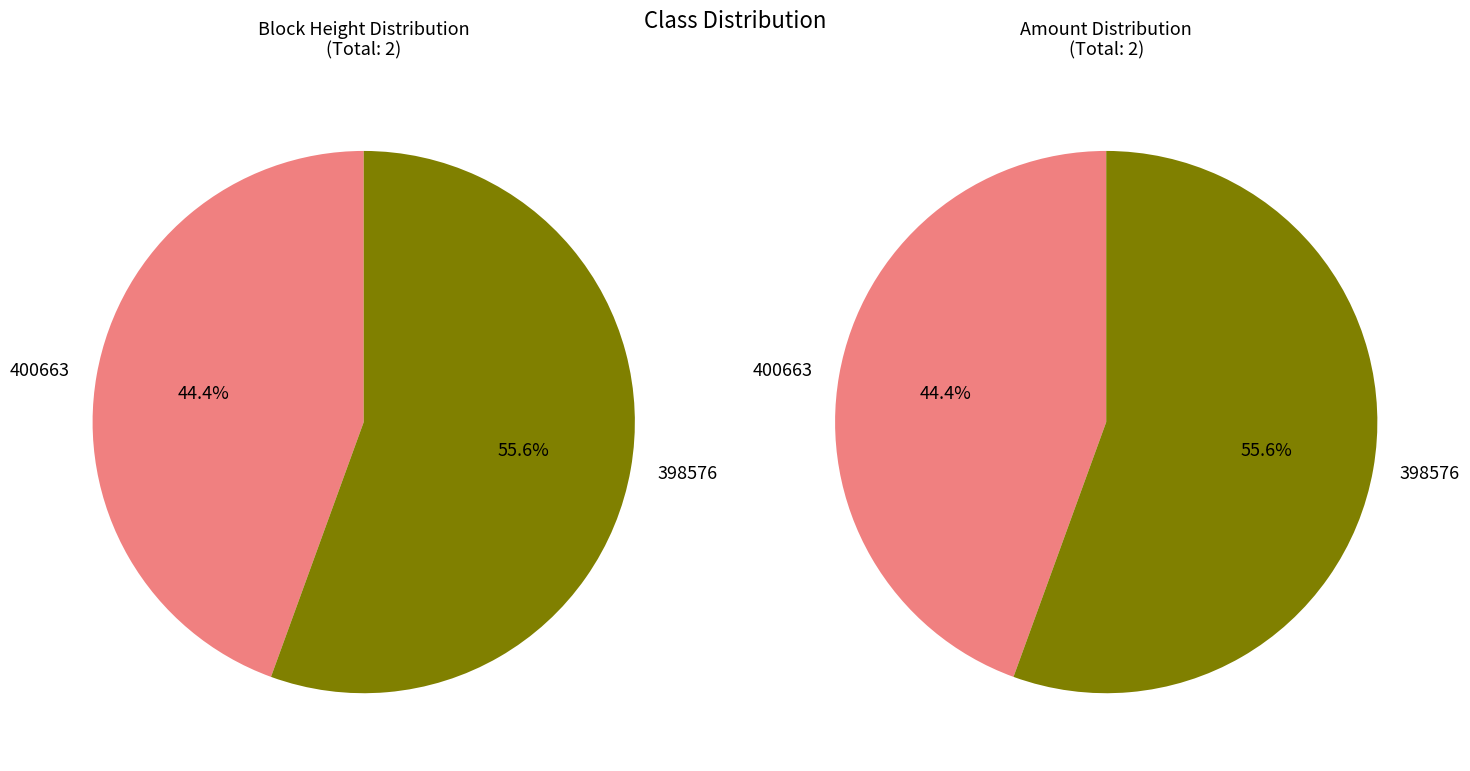

Rank the categories by values_right value from lowest to highest.

400663, 398576